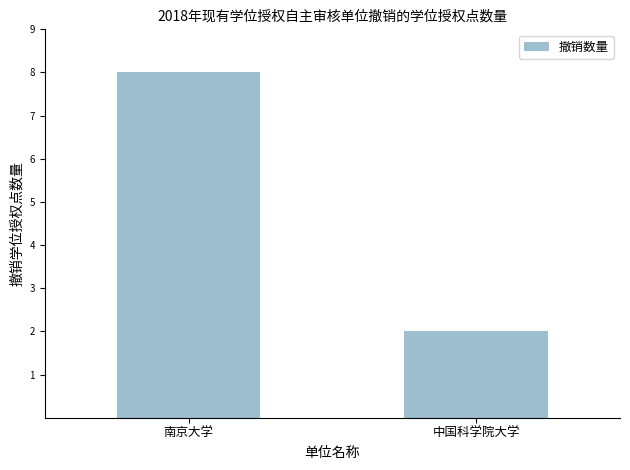

How many values are between 2 and 8?

2